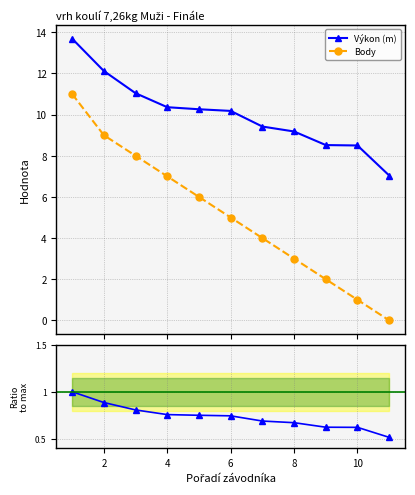

What is the difference between the maximum and minimum values in the Výkon (m) series?

6.6